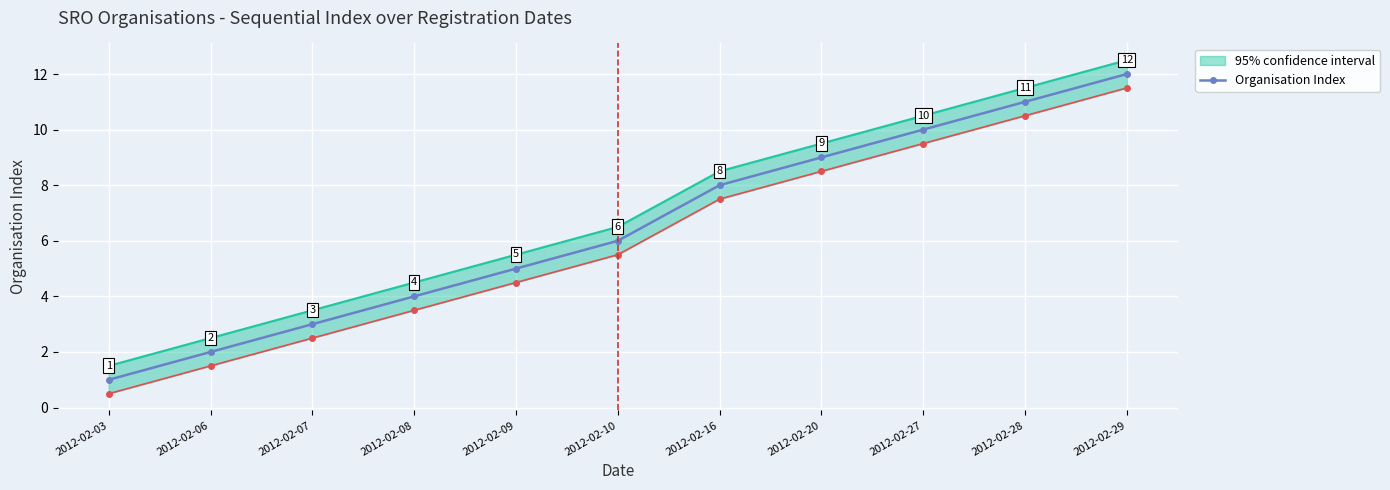

What is the sum of all values?

71